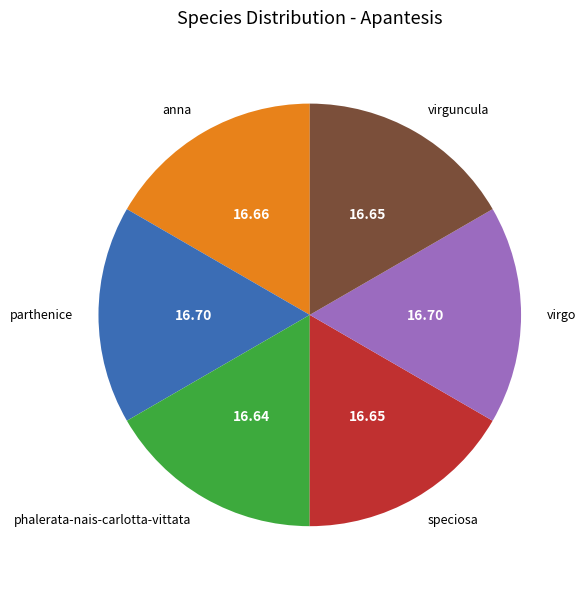

Is there a majority slice in this chart?

No